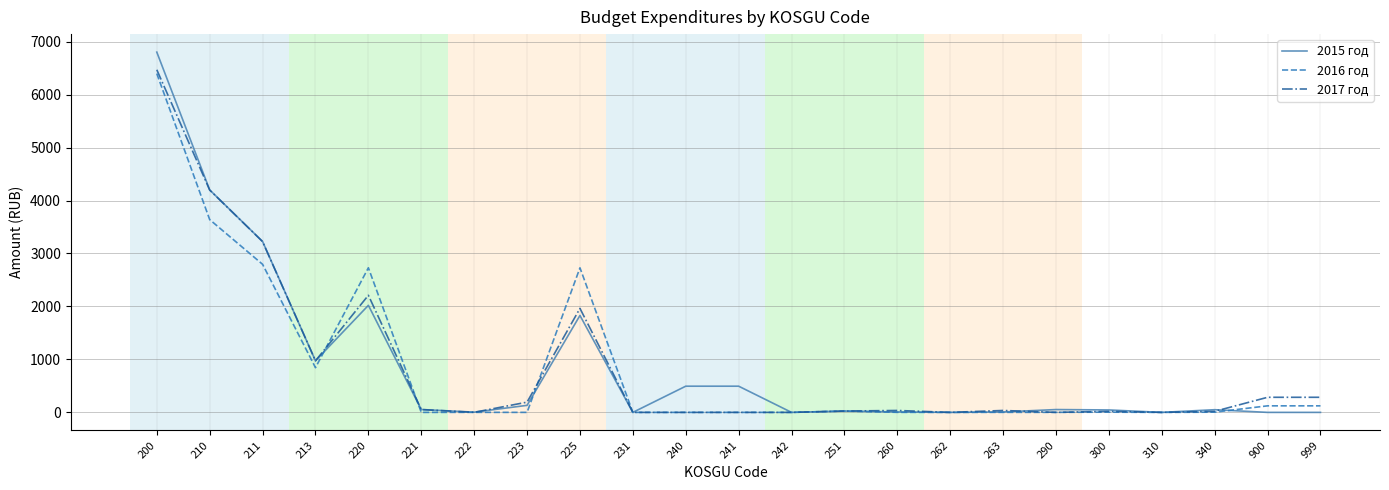

What is the greatest value displayed?

6802.2